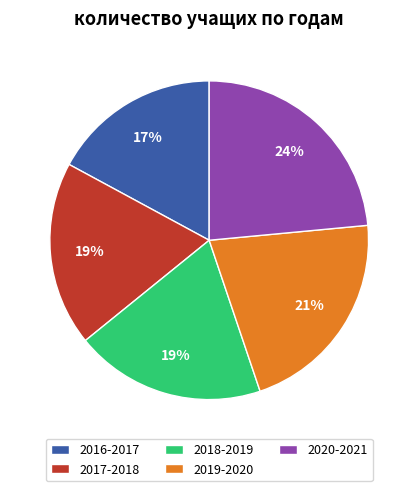

Combined, do 2020-2021 and 2017-2018 account for over 50%?

No